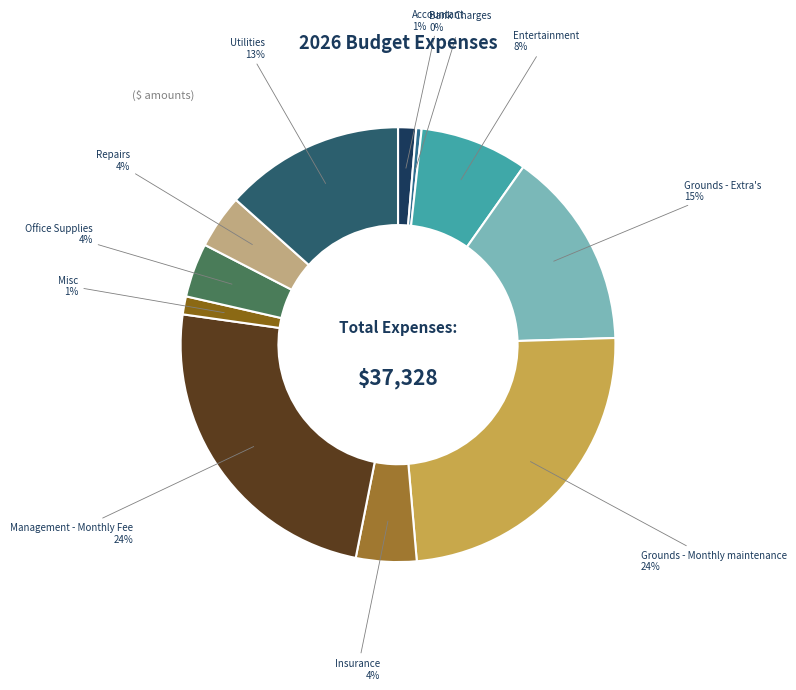

What is the smallest slice in the pie chart?

Bank Charges